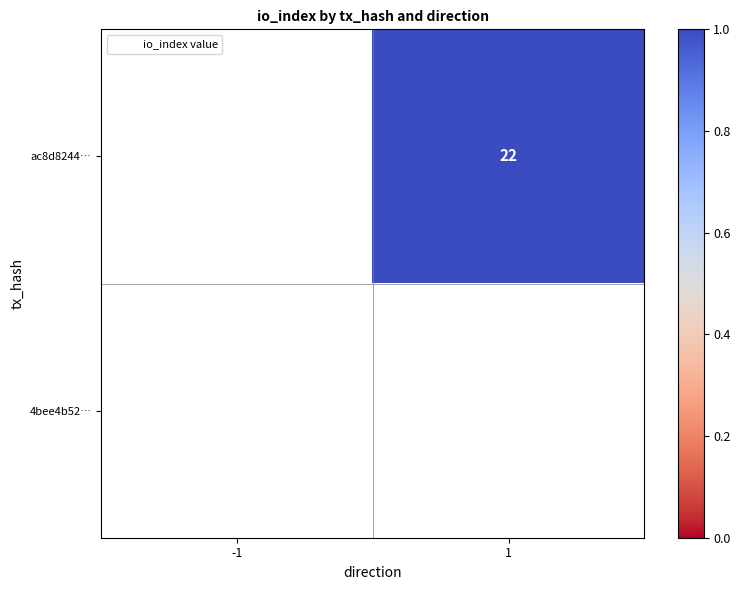

The ac8d8244… series shows 0.5 at 1. True or false?

False